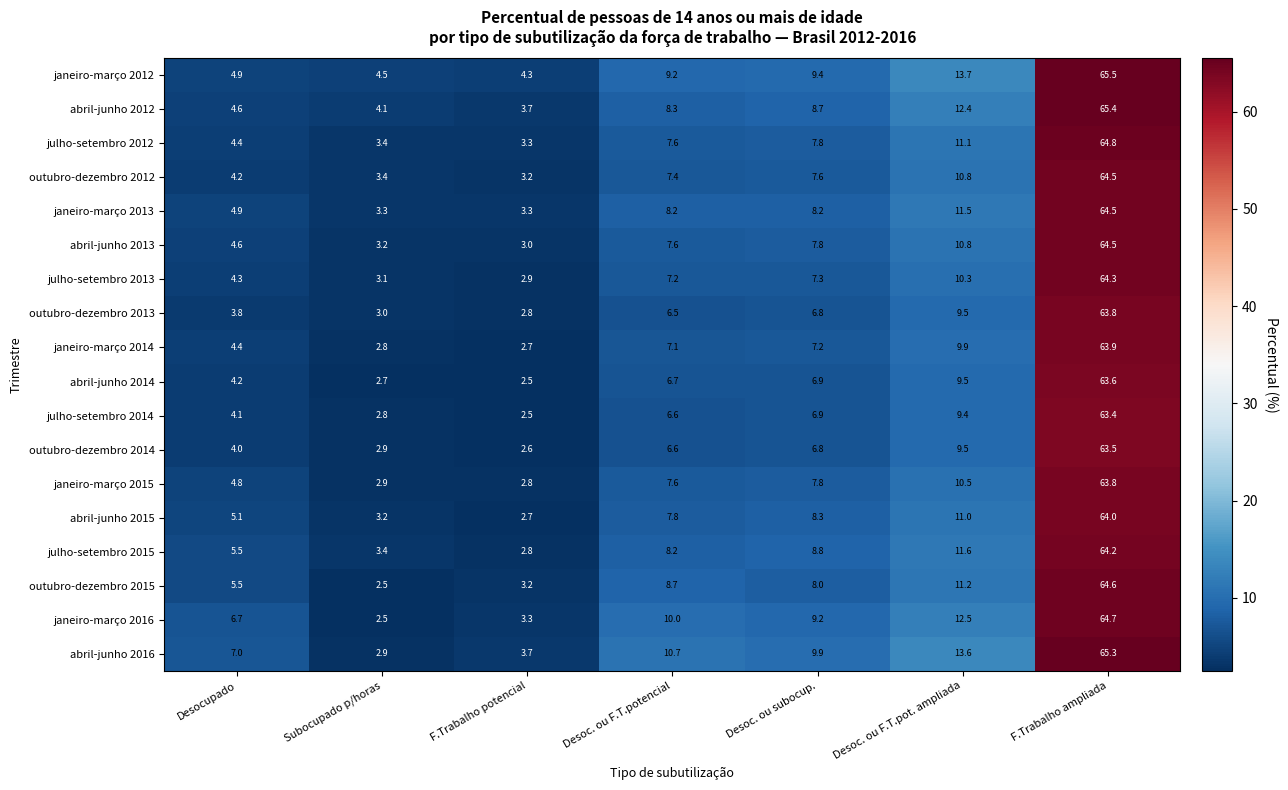

What is the maximum value for abril-junho 2015?

64.0